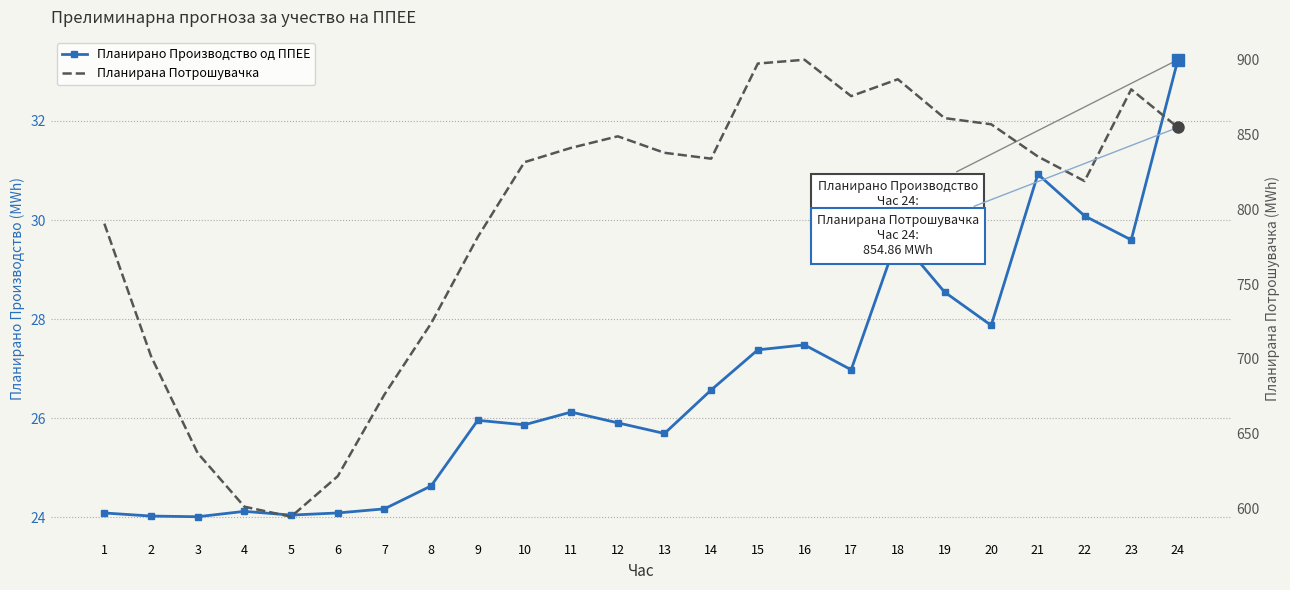

Which series has the largest total across all categories?

Планирана Потрошувачка